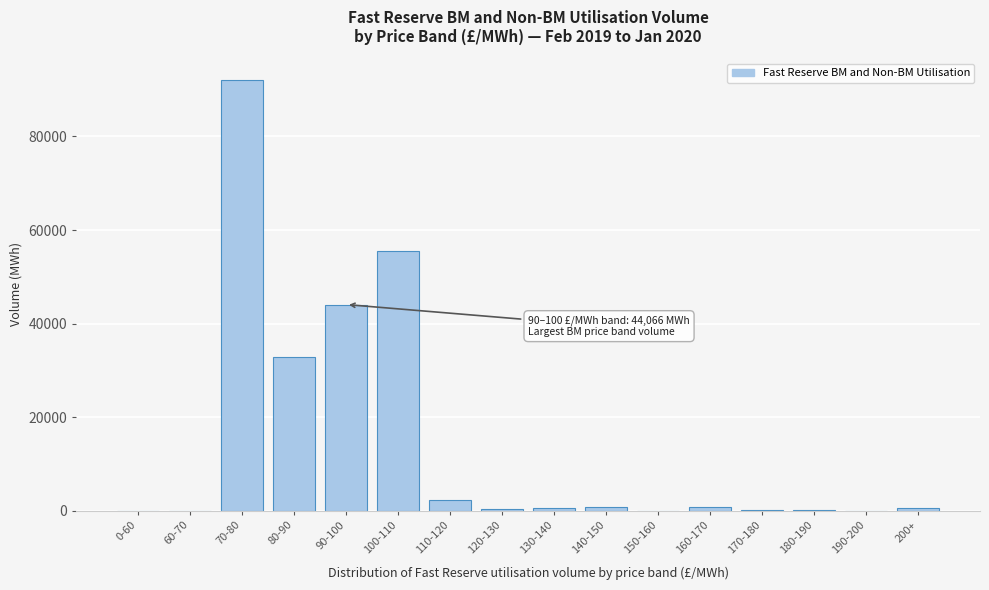

What is the sum of all values?

230165.7